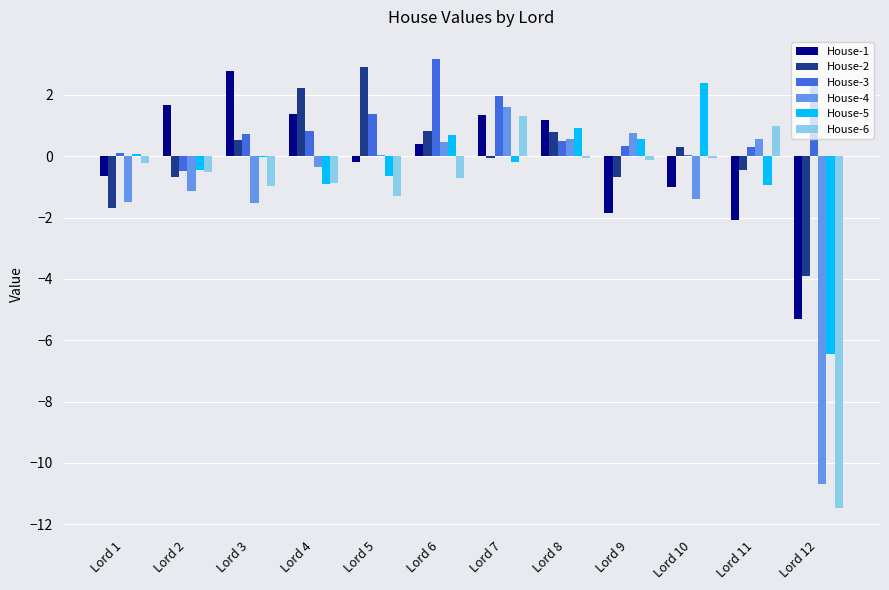

What is the greatest value displayed?

3.2